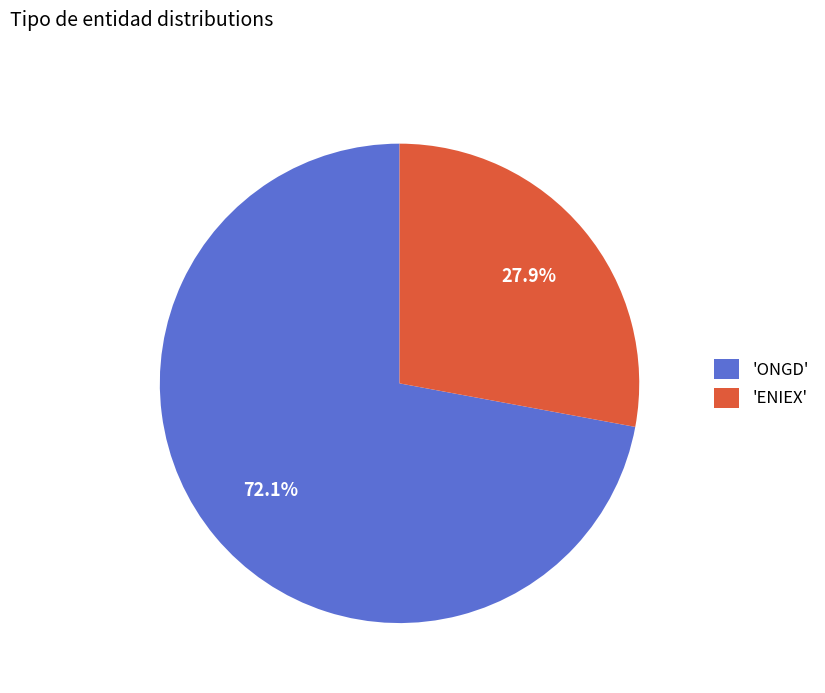

Is there any slice that represents more than half of the pie?

Yes